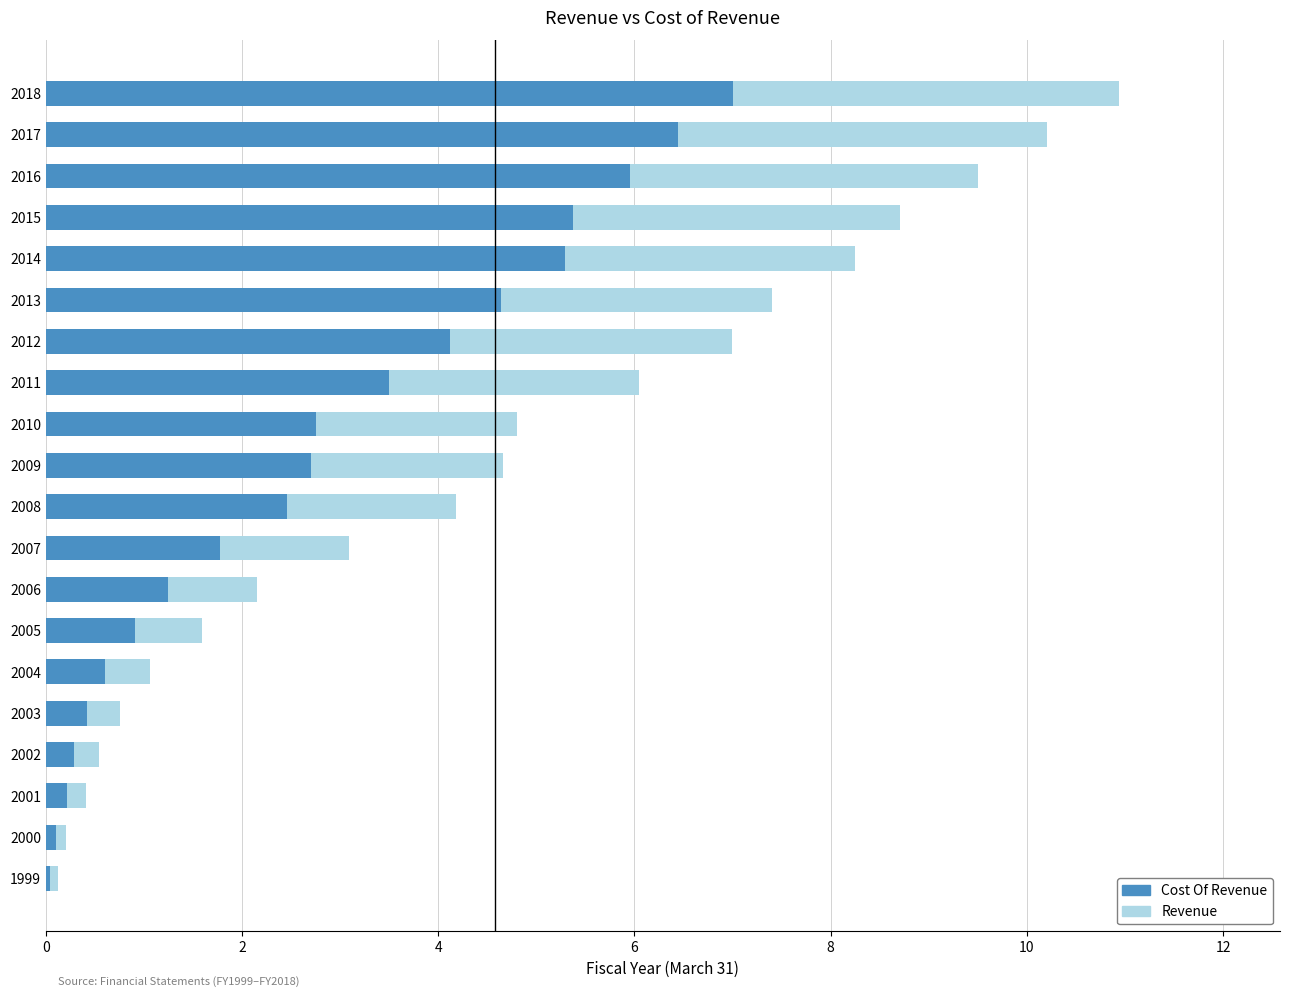

What is the sum of the Cost Of Revenue values at 2001 and 2014?

5.5